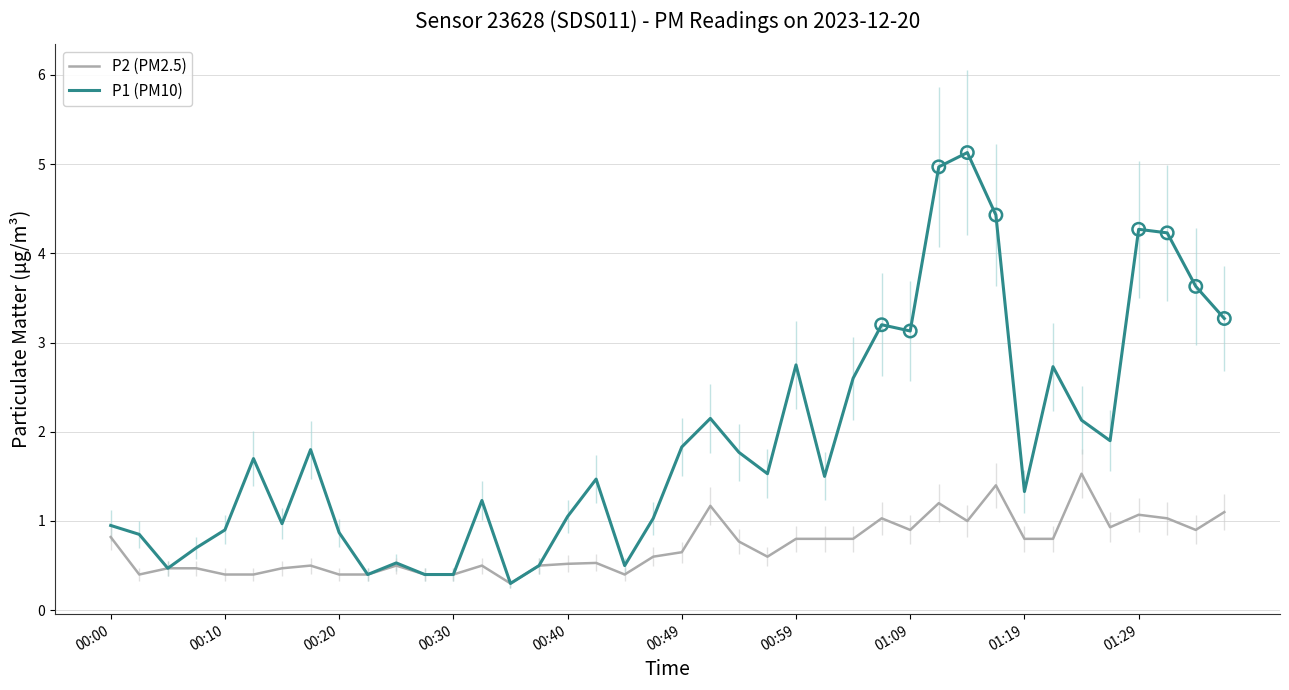

What are all the series names shown in the legend?

P2 (PM2.5), P1 (PM10)